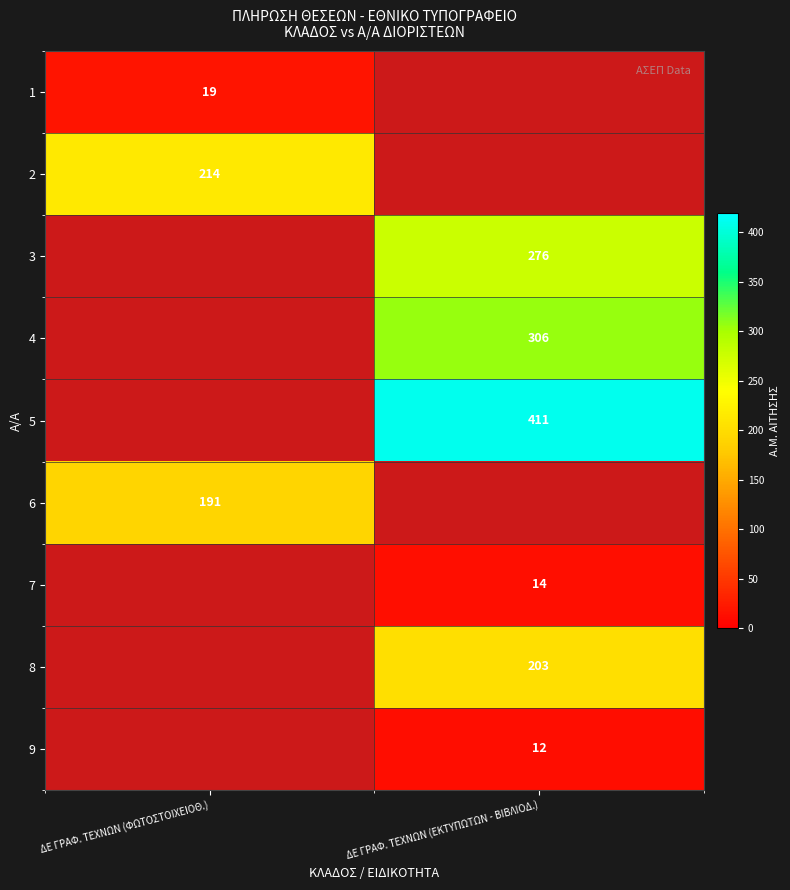

True or false: 3 has a value of 491 at ΔΕ ΓΡΑΦ. ΤΕΧΝΩΝ (ΕΚΤΥΠΩΤΩΝ - ΒΙΒΛΙΟΔ.).

False